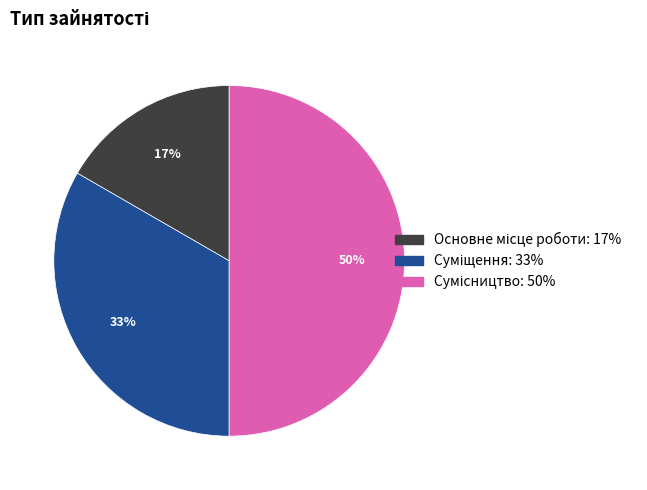

To the nearest percent, what is the difference between the largest and smallest slice percentages?

33%